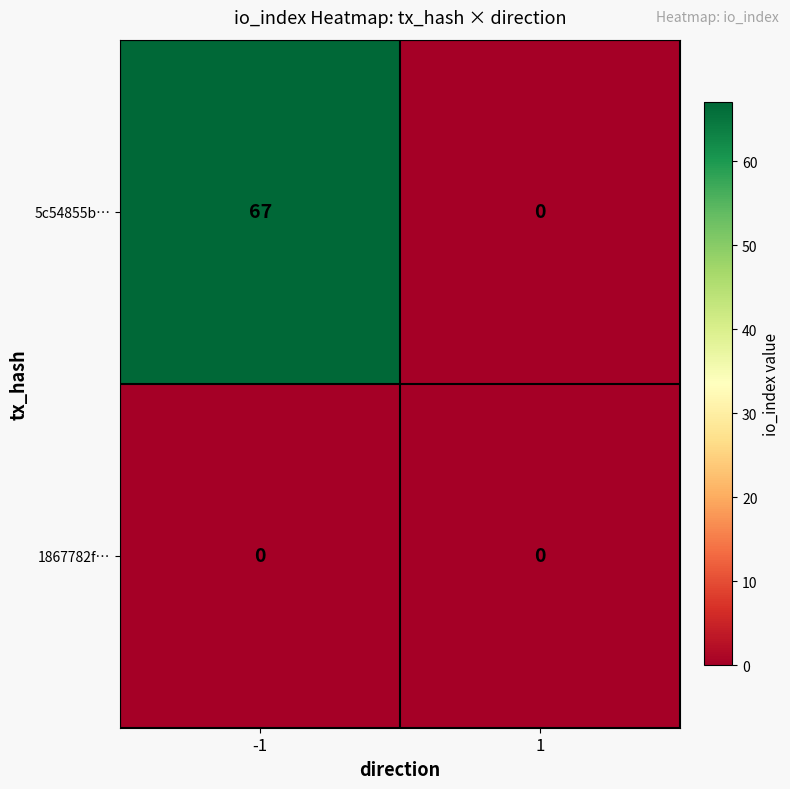

What is the sum of the 5c54855b… values at -1 and 1?

67